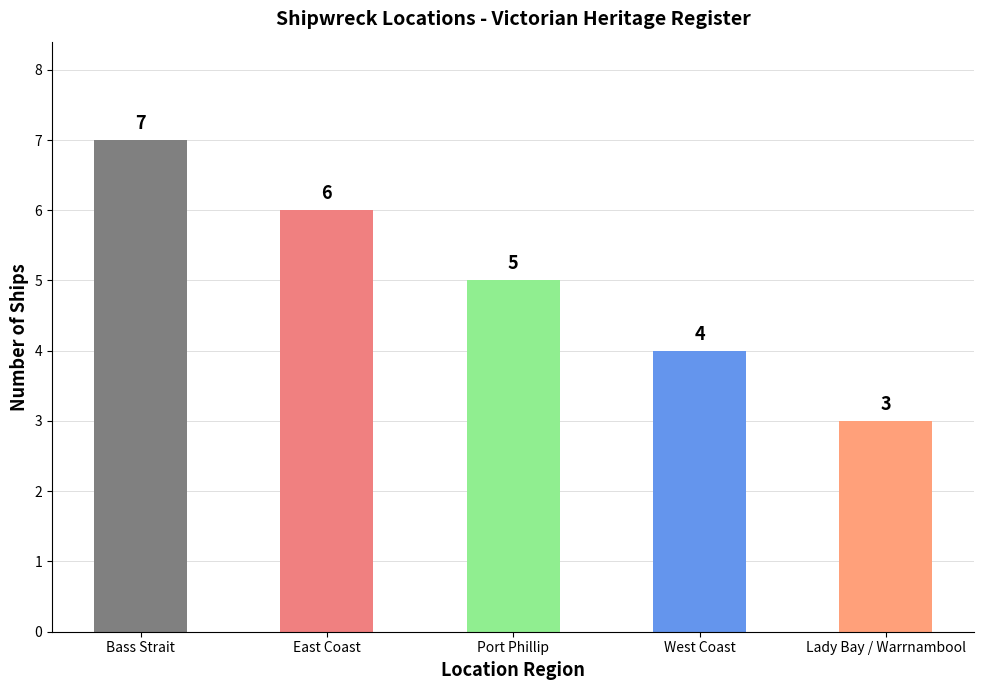

How many bars are there in total?

5